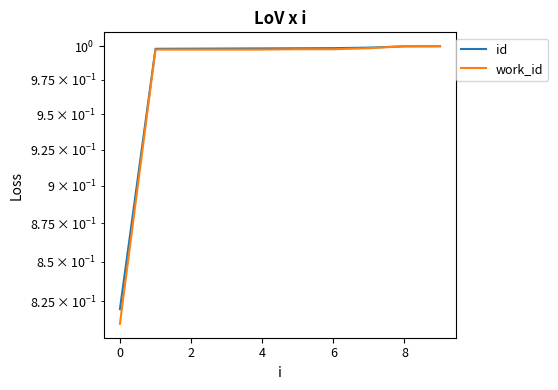

True or false: id has a value of 0.6 at 8.

False